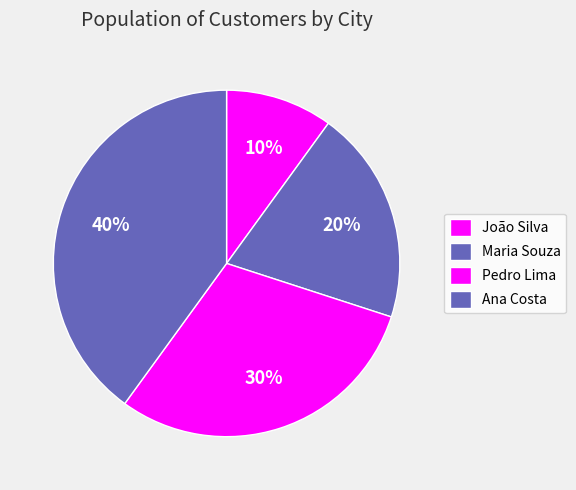

To the nearest percent, what is the difference between the largest and smallest slice percentages?

30%